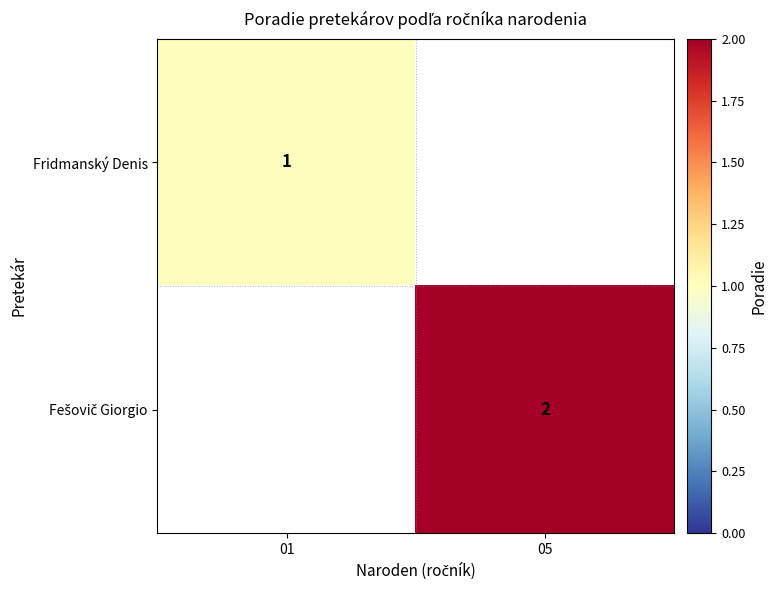

Rank the series by their maximum value, from lowest to highest.

Fridmanský Denis, Fešovič Giorgio